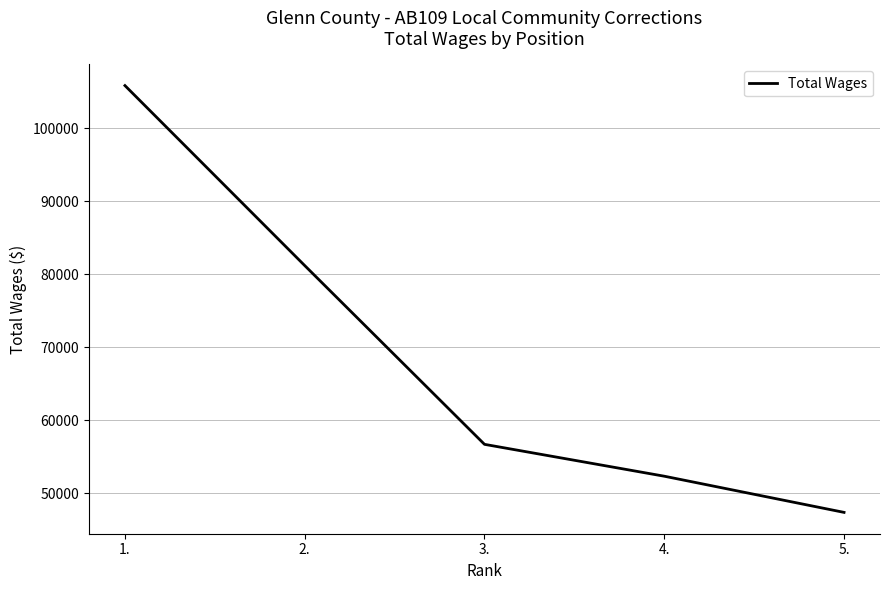

Rank the categories by value from lowest to highest.

5., 4., 3., 2., 1.